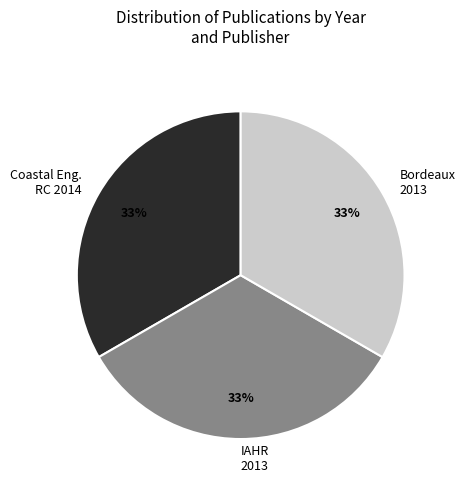

Do Coastal Eng. RC 2014 and IAHR 2013 together represent more than half of the pie?

Yes